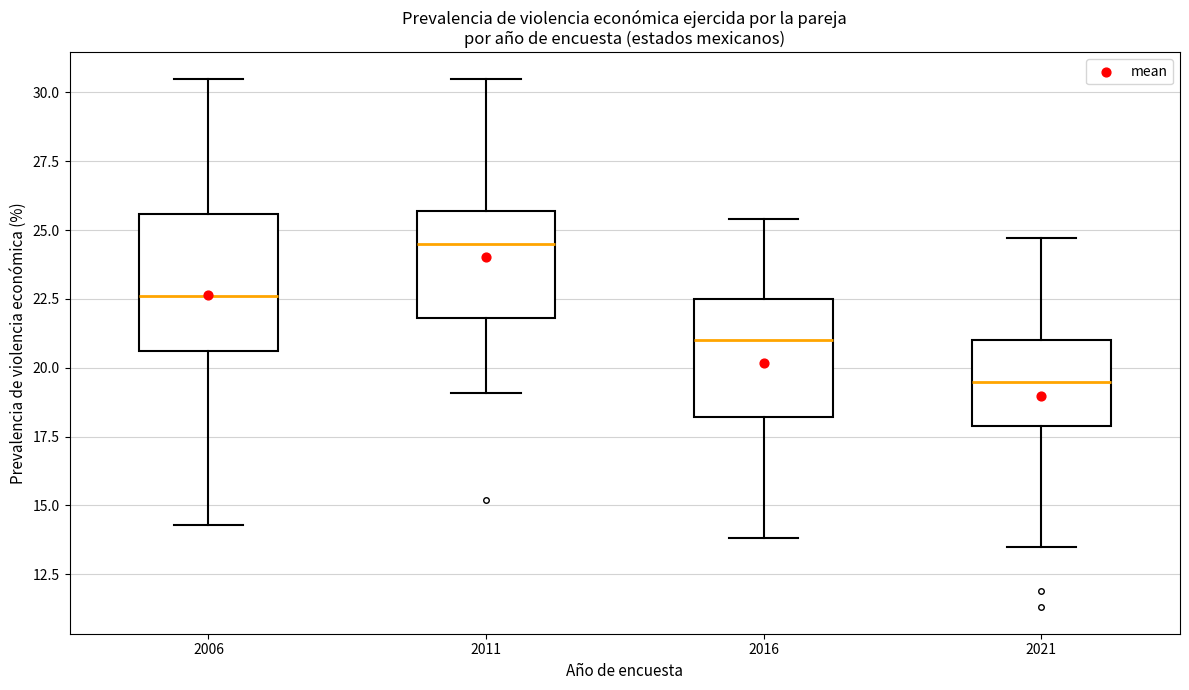

Which box is the tallest, from its lower edge to its upper edge?

2006